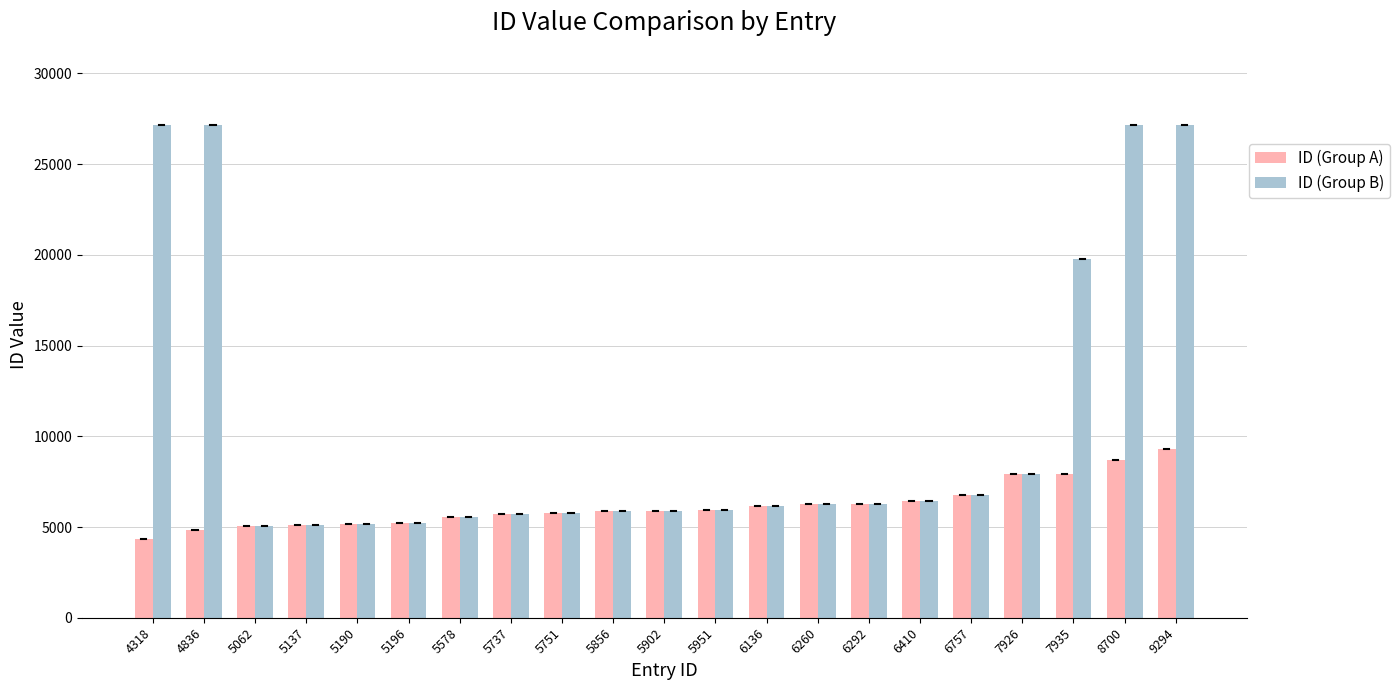

List the series in order of their overall mean, lowest first.

ID (Group A), ID (Group B)